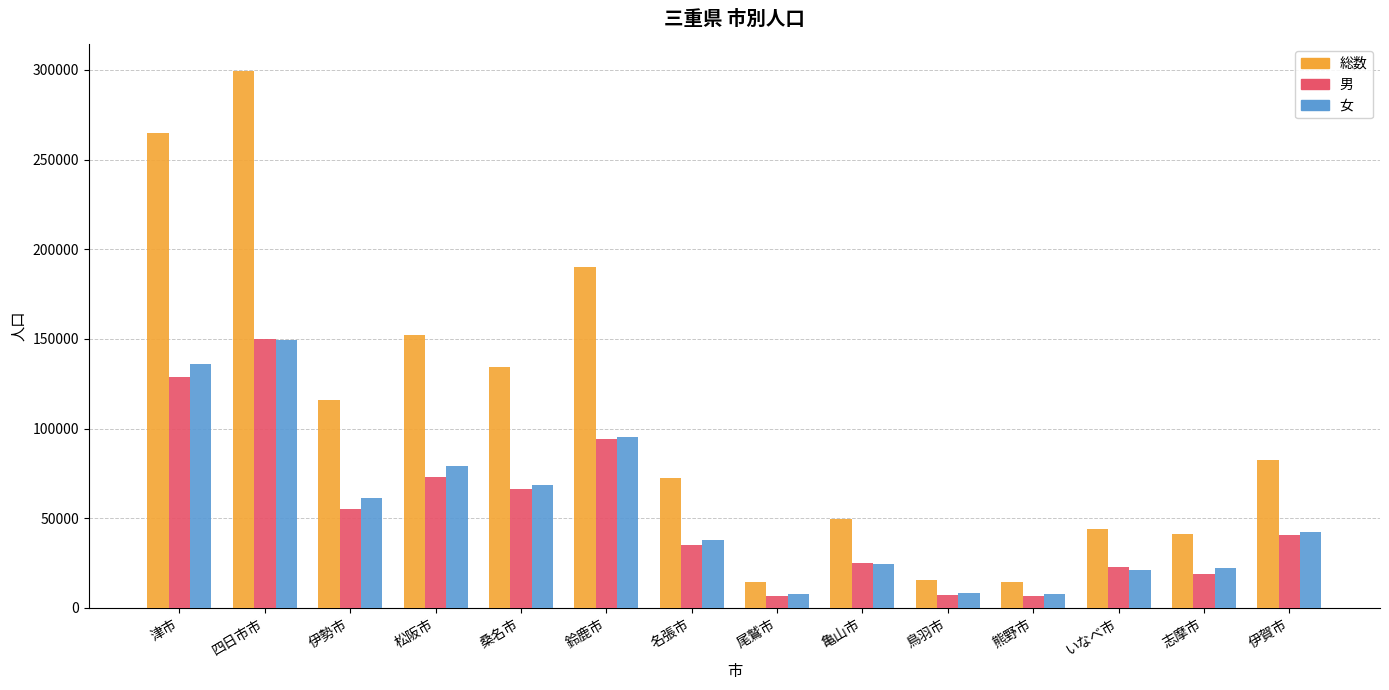

At how many categories does at least one series exceed 38040?

11